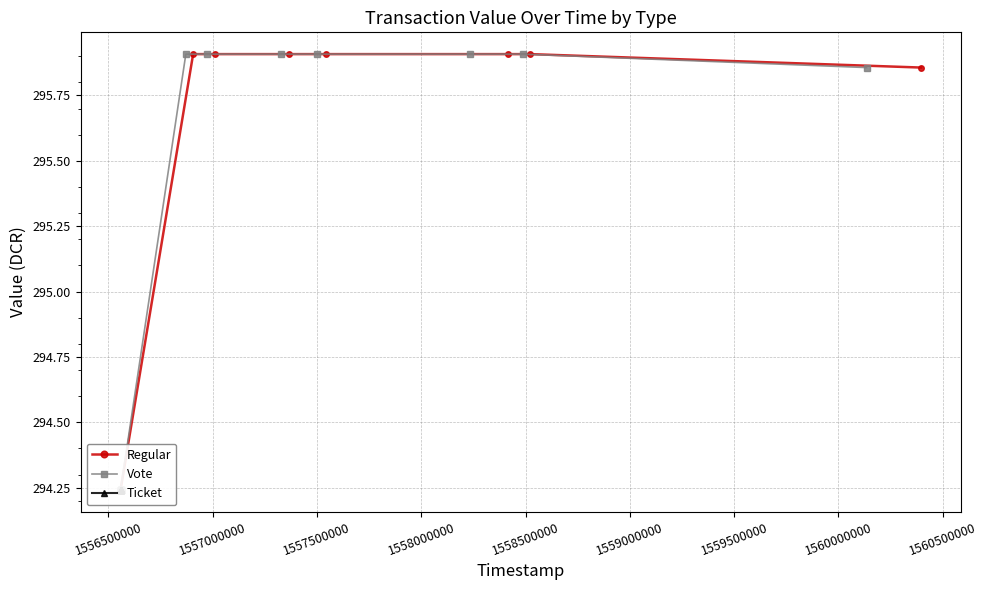

What is the smallest value displayed?

294.2